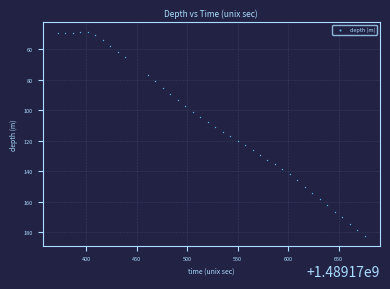

What is the range of X values (max minus min)?

303.8